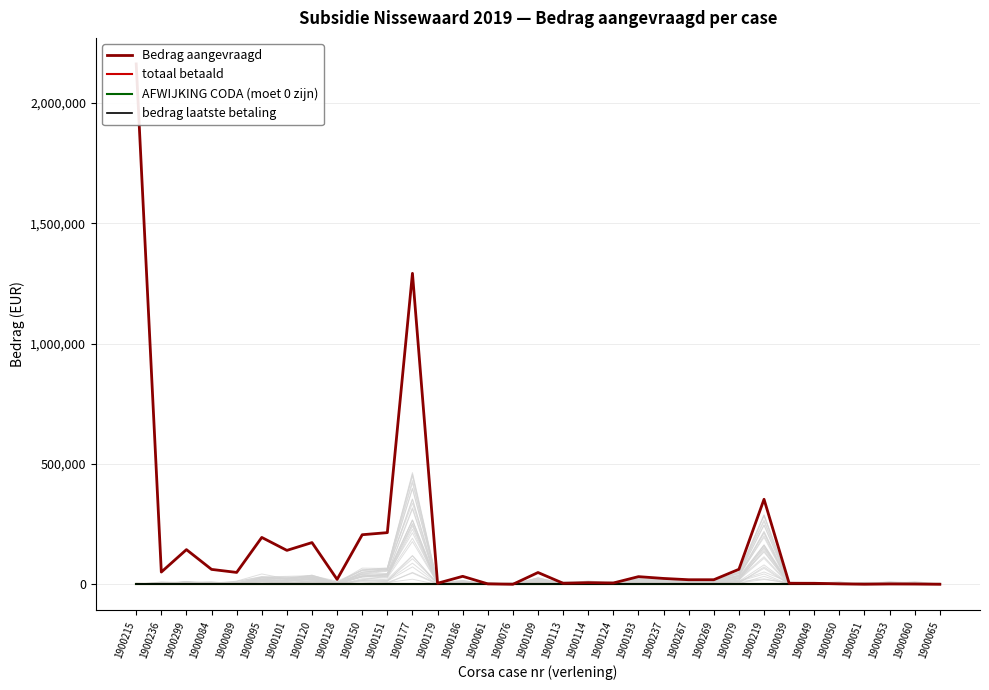

What are all the series names shown in the legend?

Bedrag aangevraagd, totaal betaald, AFWIJKING CODA (moet 0 zijn), bedrag laatste betaling